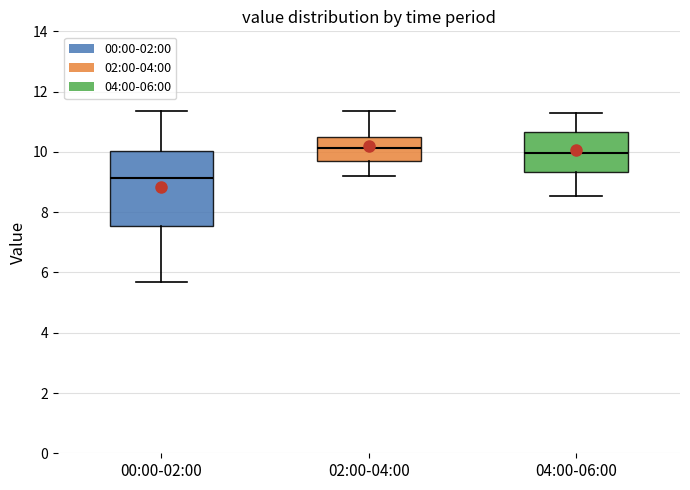

Where is the lower edge of the box for 04:00-06:00 on the y-axis? The values are not printed on the chart, so give them approximately, as read against the axis.

9.4